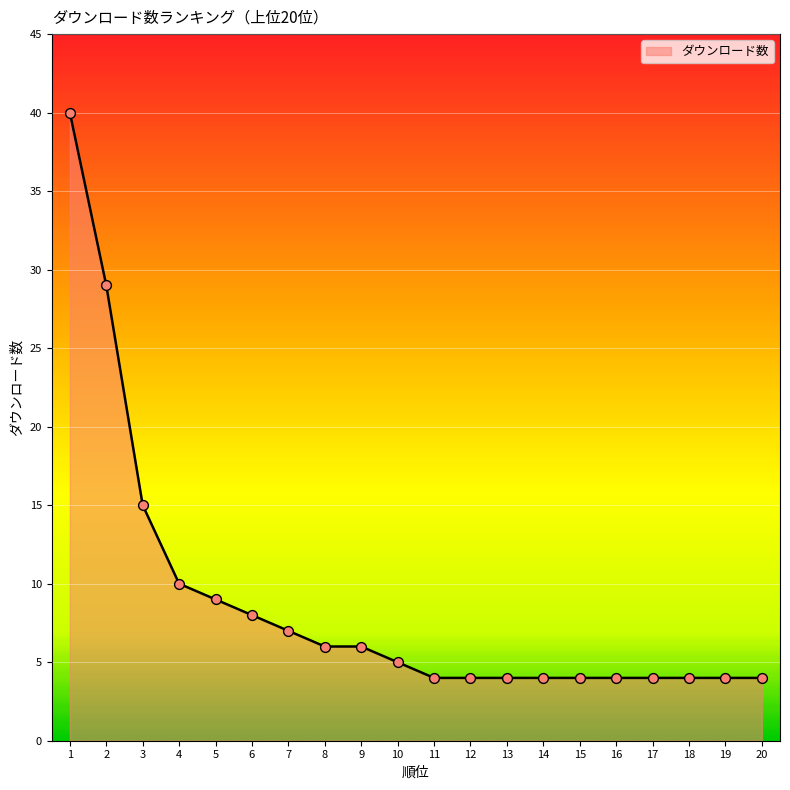

What is the ratio of the value at 4 to the value at 15?

2.5